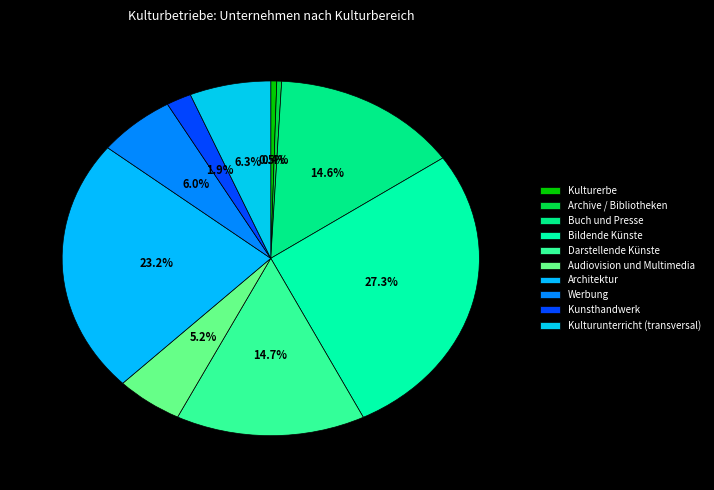

Do Darstellende Künste and Audiovision und Multimedia together represent more than half of the pie?

No